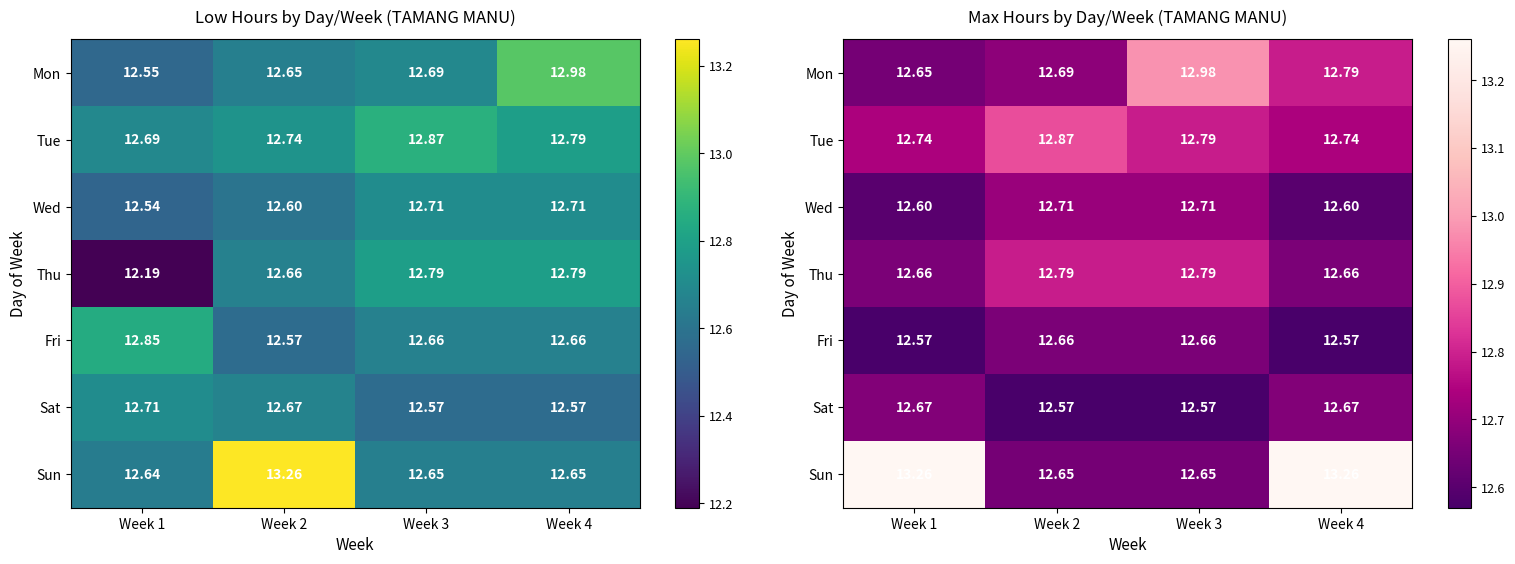

Which category has the lowest value in the Thu series?

Week 1